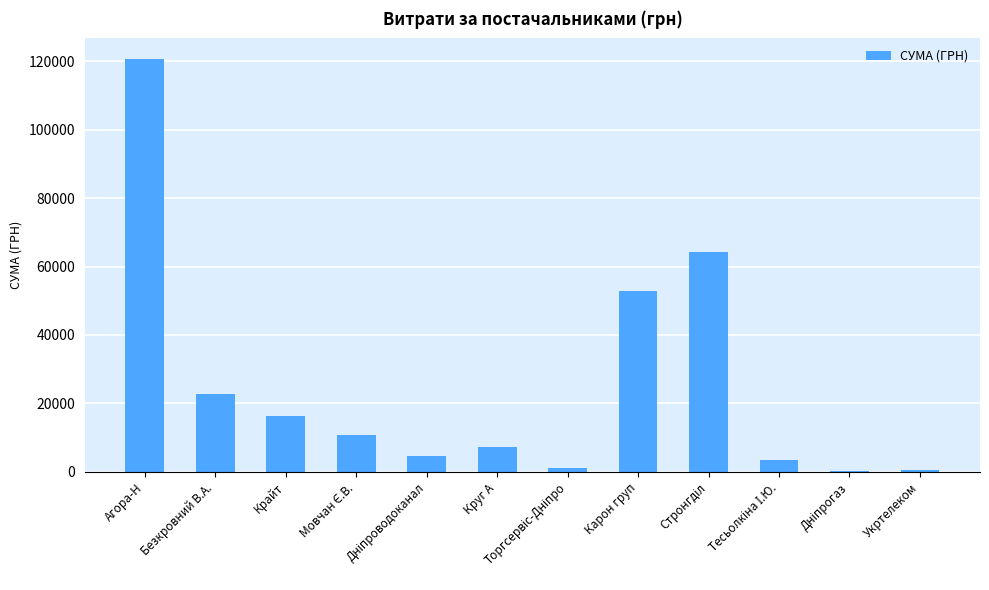

How many data points does each series have?

12